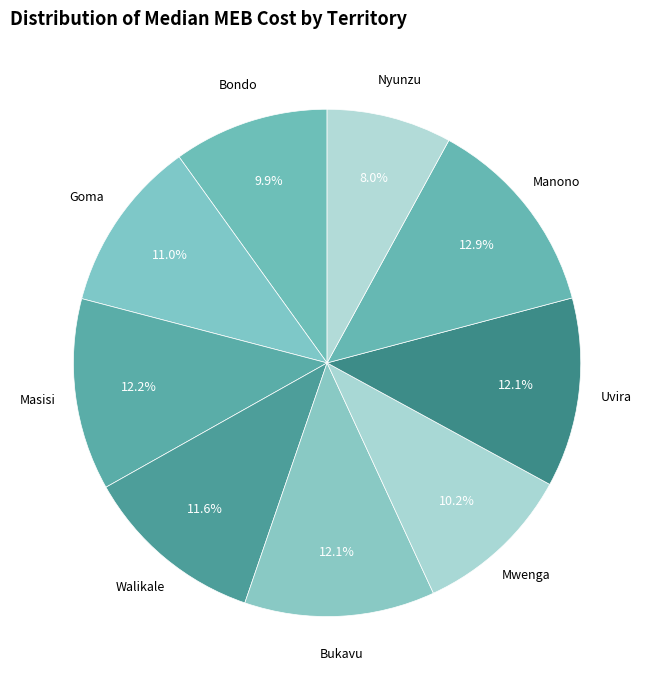

How much of the chart is everything except Mwenga?

89.8%